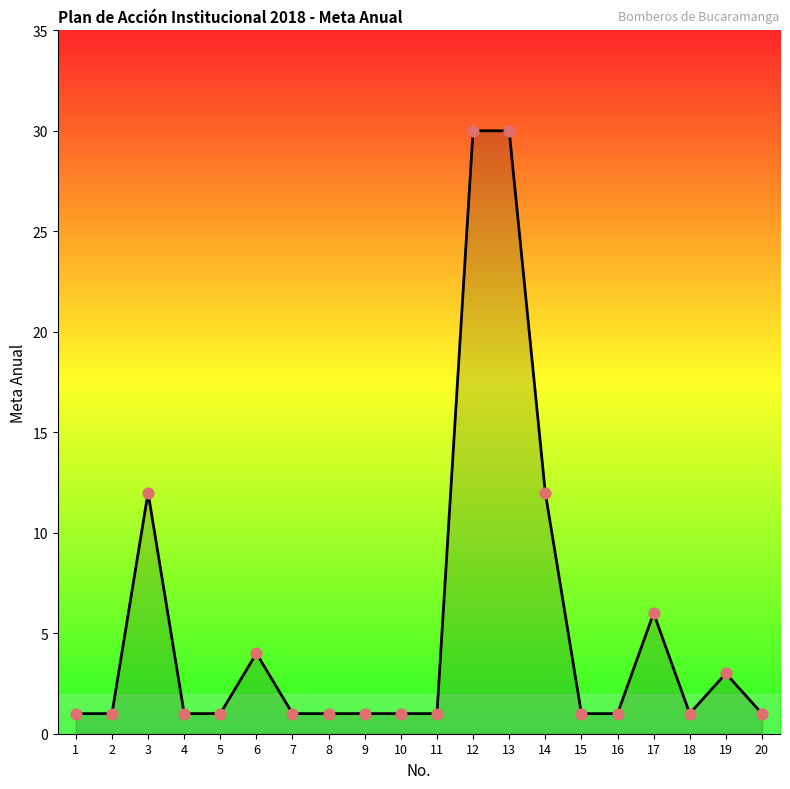

Approximately how many times larger is the value at 20 compared to 14?

0.1